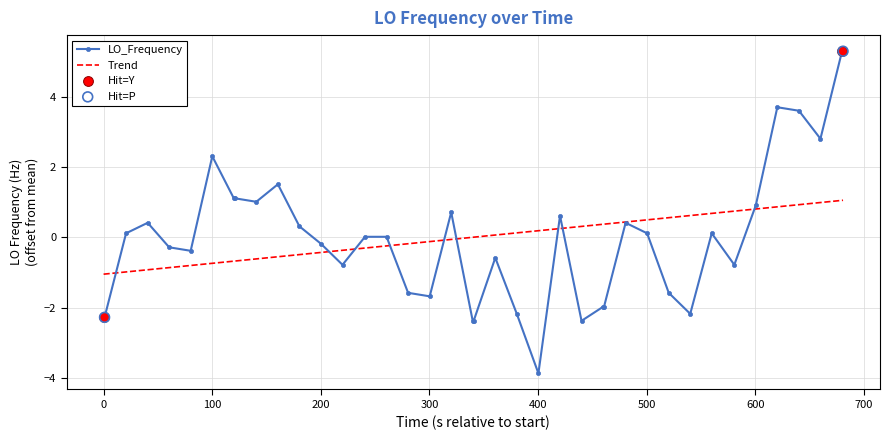

Which series has the widest spread of values?

LO_Frequency